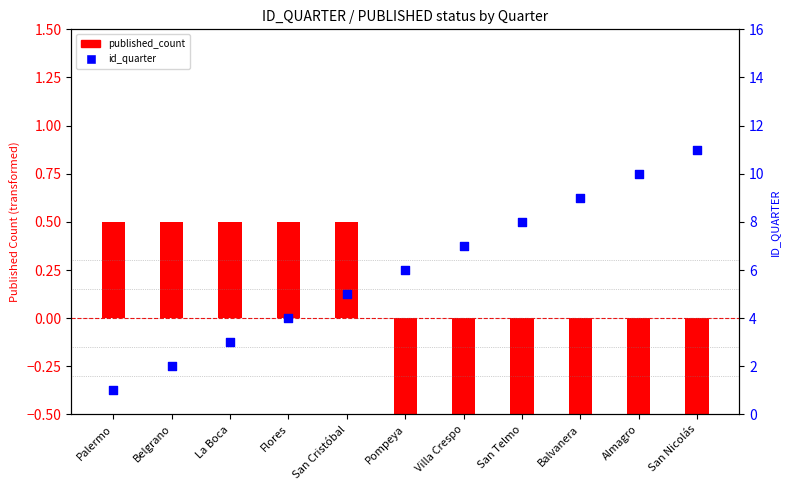

Between San Cristóbal and La Boca, which is larger?

San Cristóbal